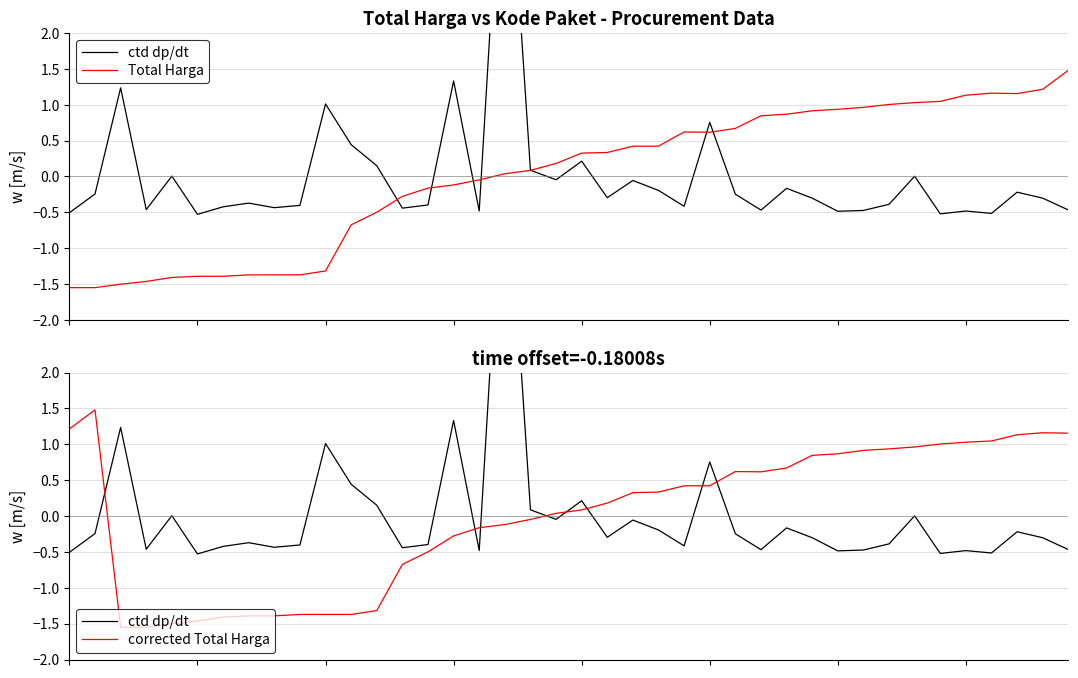

Where do corrected Total Harga and Total Harga first cross each other?

1 and 2